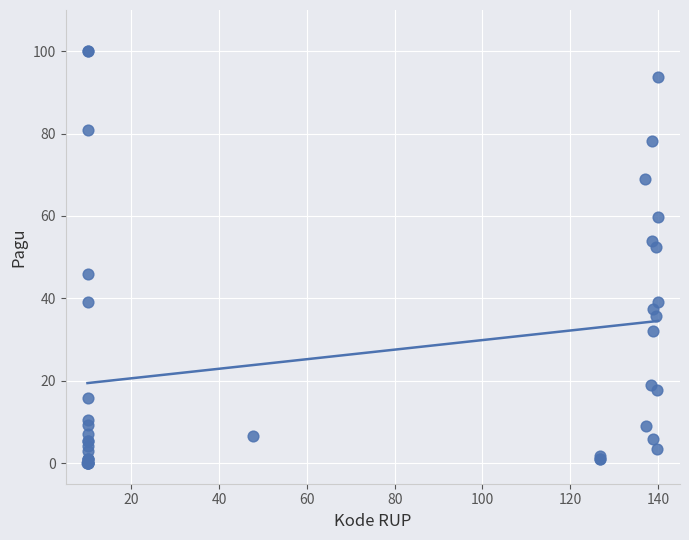

What Y value in the scatter plot is closest to 50?

52.5